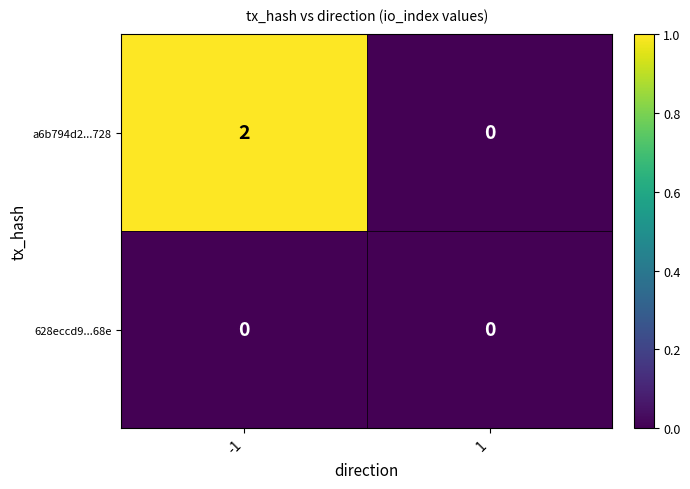

Which series changed the most between -1 and 1?

a6b794d2...728